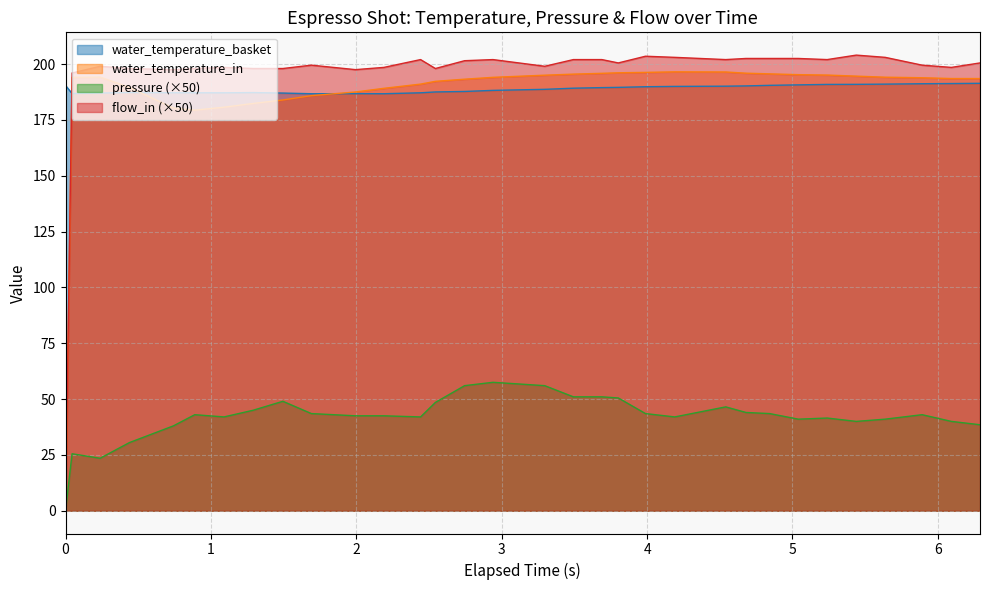

Which series has the largest range (max minus min)?

flow_in (×50)